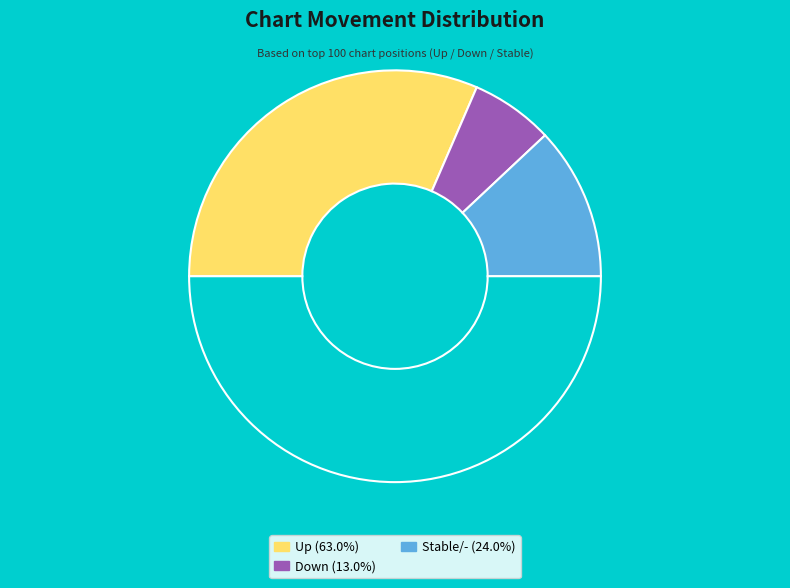

How many segments does this pie chart have?

4